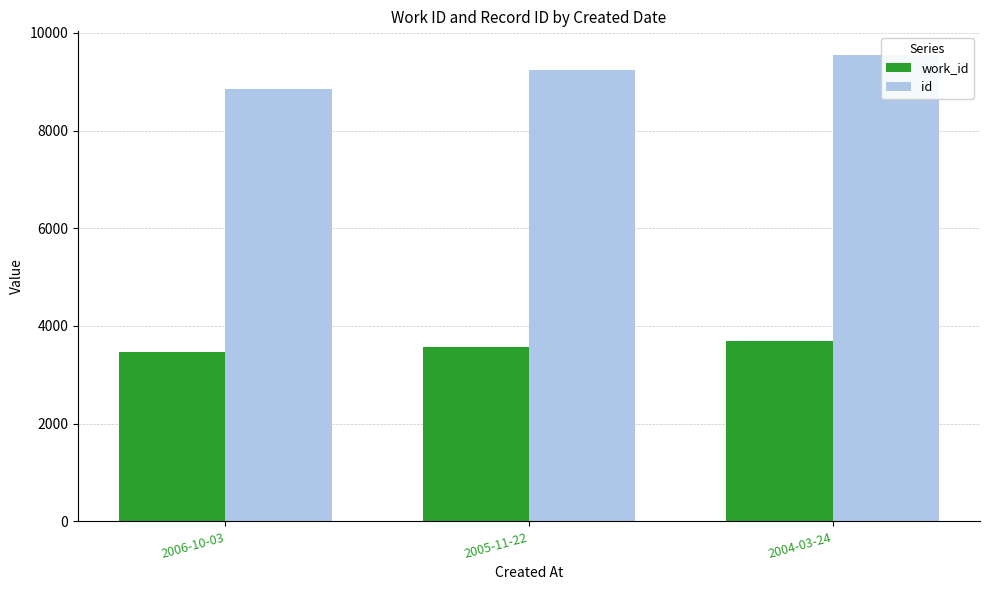

What is the difference between the work_id values at 2004-03-24 and 2005-11-22?

124